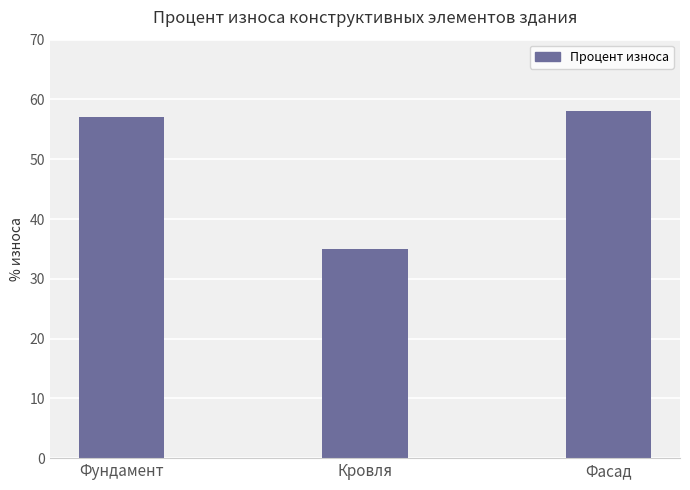

What is the change in value from Кровля to Фасад?

+23